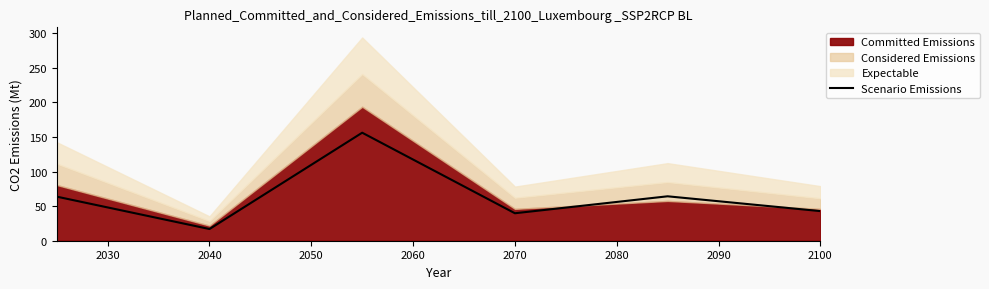

The Scenario Emissions series shows 42.8 at 2100. True or false?

True